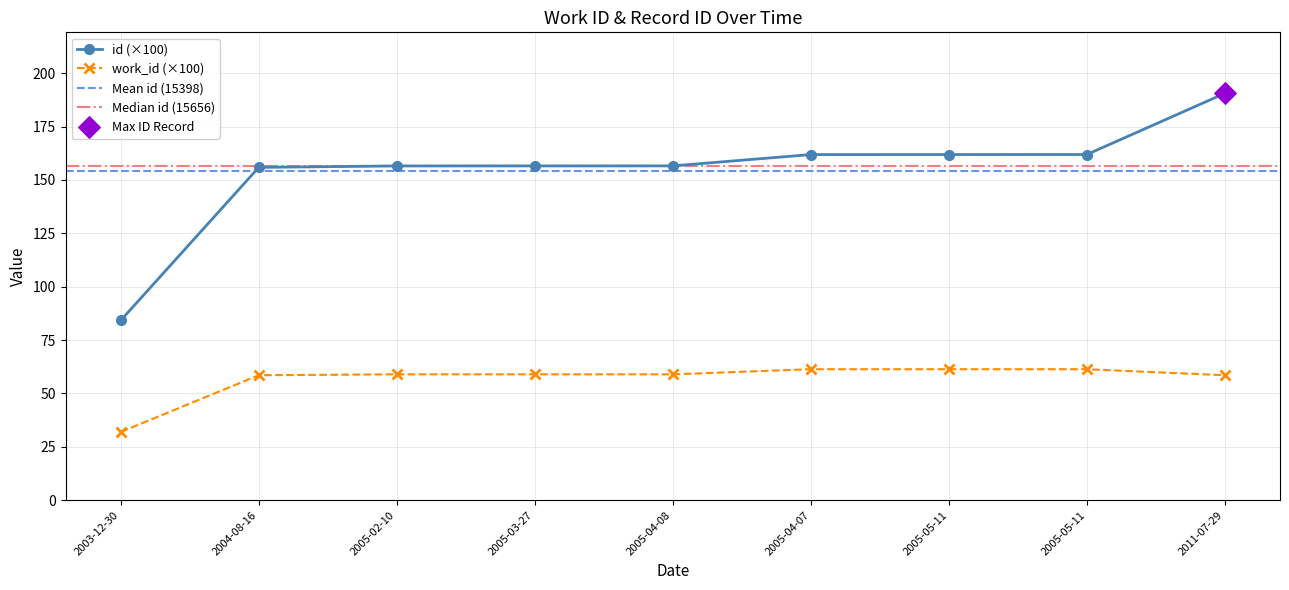

What is the total value across all series at 2005-05-11?

223.2